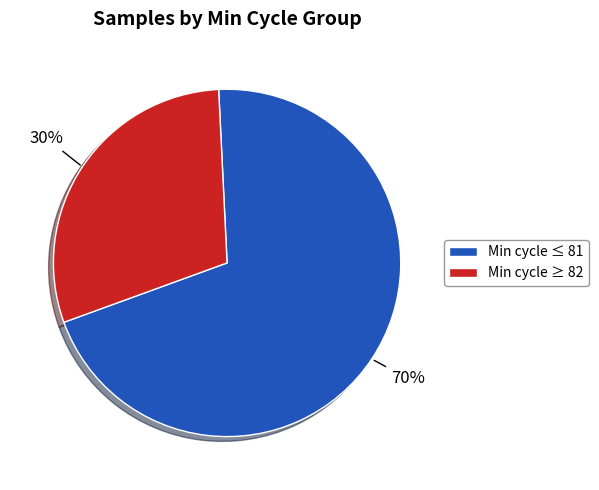

Count the number of slices in the pie.

2